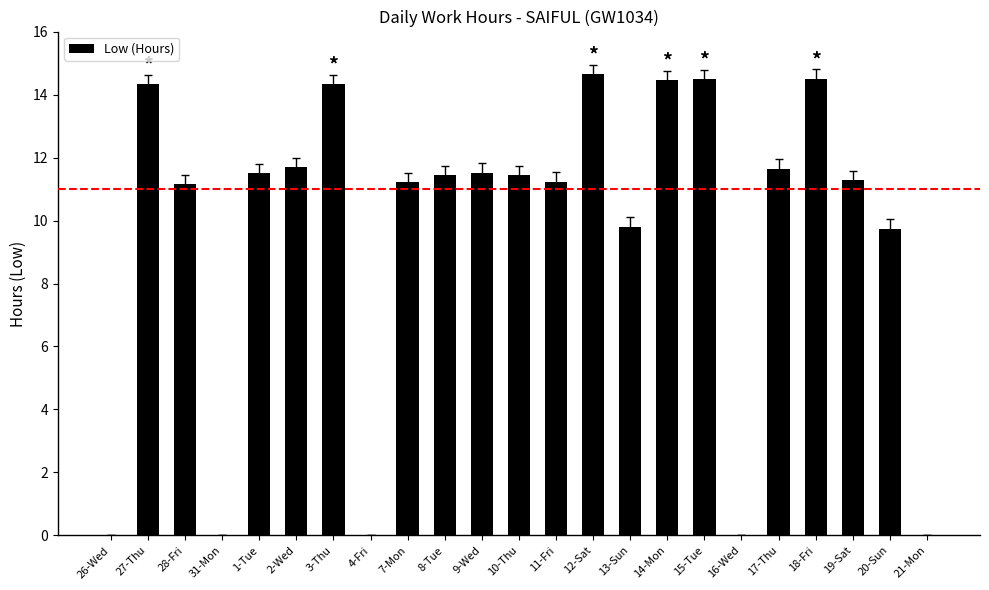

What is the sum of all values?

220.4